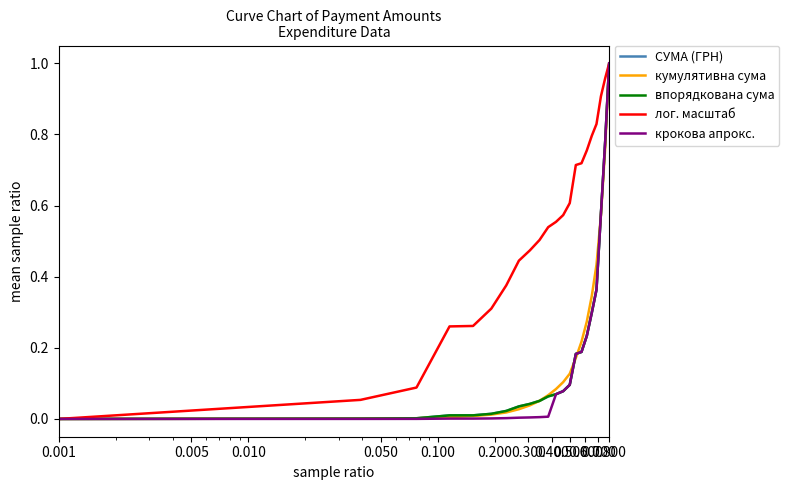

Does the chart have visible grid lines?

No